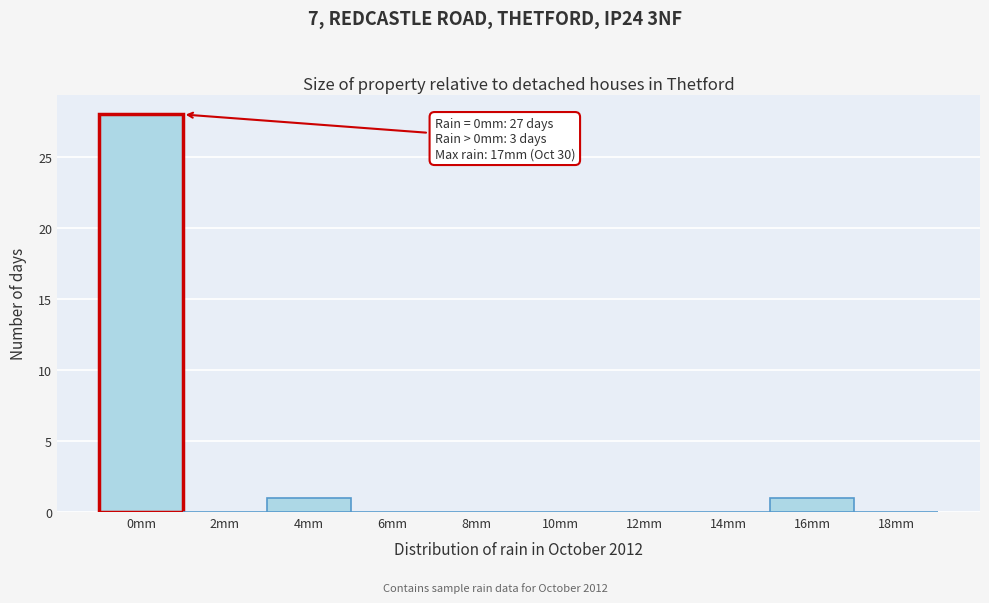

Reading left to right, transcribe all the data shown in this chart.

0mm=28	2mm=0	4mm=1	6mm=0	8mm=0	10mm=0	12mm=0	14mm=0	16mm=1	18mm=0